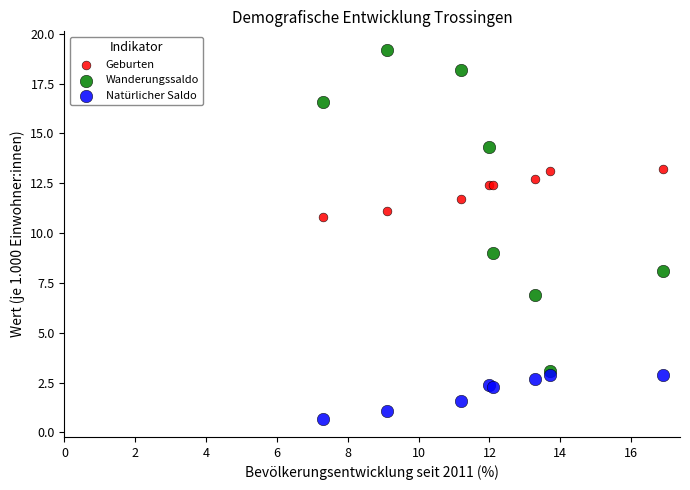

What are all the series names shown in the legend?

Geburten, Wanderungssaldo, Natürlicher Saldo